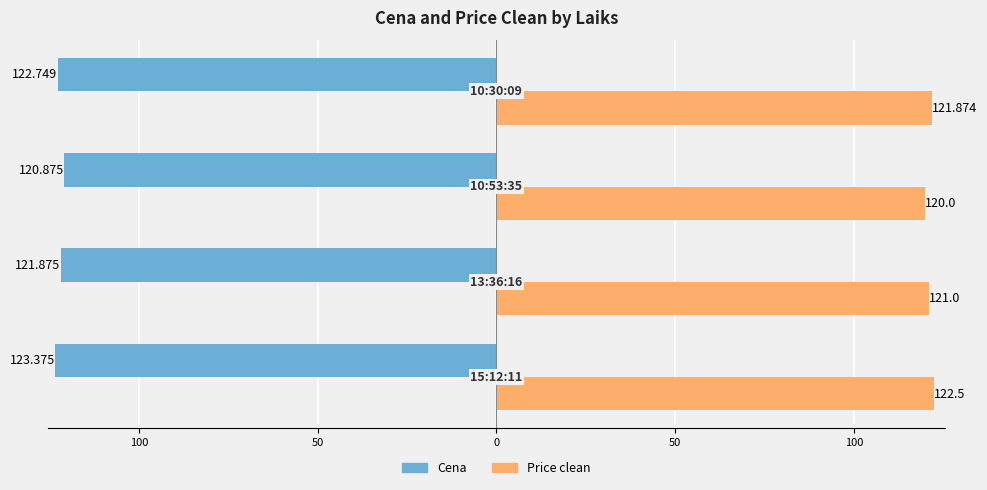

Reading right to left, what are all the values shown in this chart?

Cena: 0=-122.7	50=-120.9	100=-121.9	150=-123.4
Price clean: 0=121.9	50=120.0	100=121.0	150=122.5